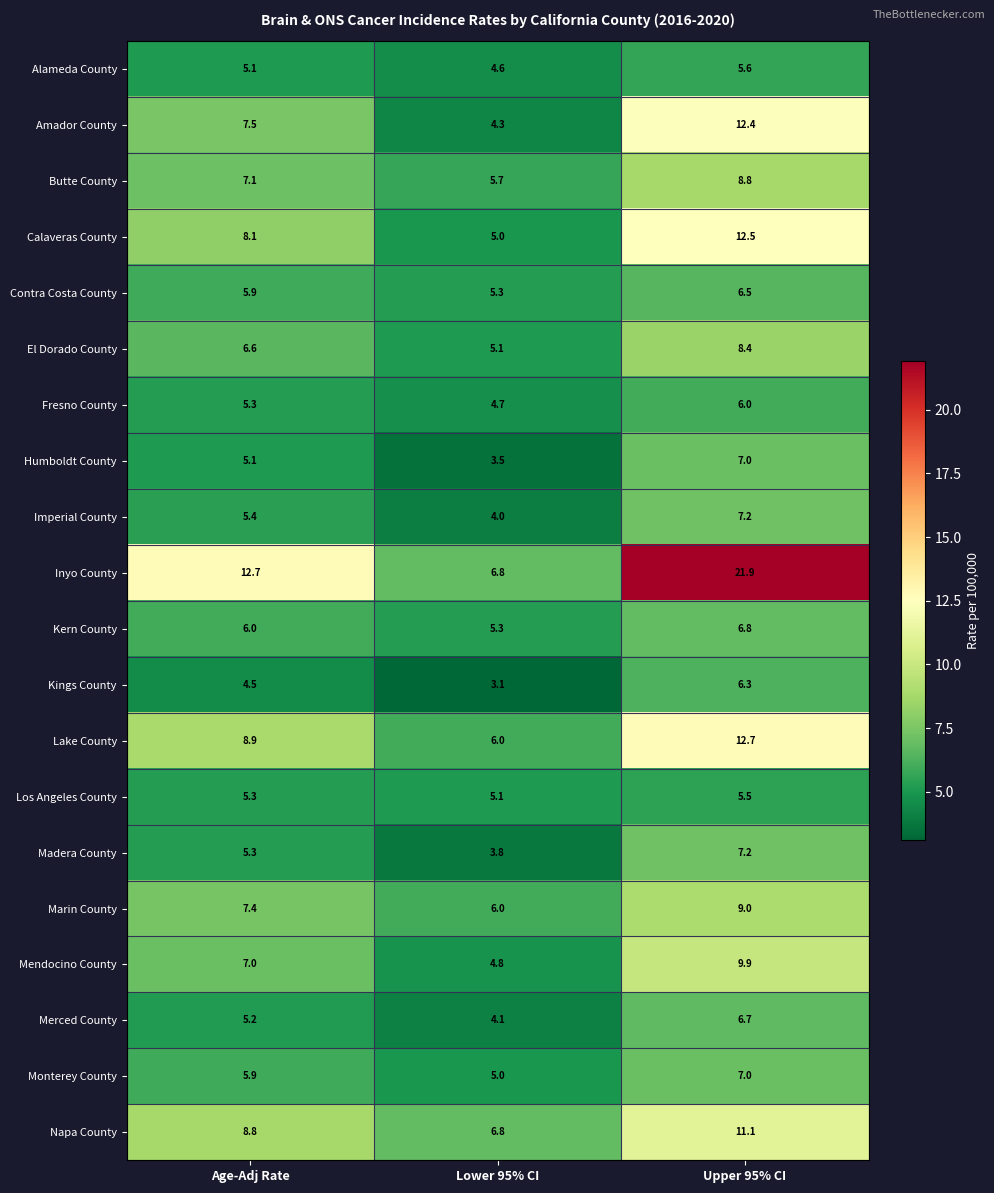

What is the total value across all series at Upper 95% CI?

178.5